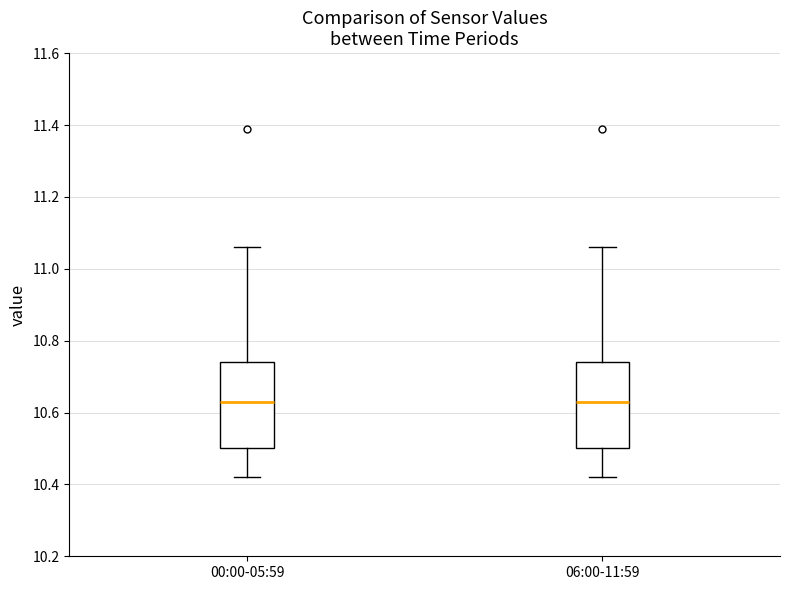

Reading left to right, read every box against the y-axis: the position of its median line, the range the box covers, and the ends of its whiskers. The values are not printed on the chart, so give them approximately, as read against the axis.

00:00-05:59: median 10.64, box 10.50 to 10.74, whiskers 10.42 to 11.06
06:00-11:59: median 10.64, box 10.50 to 10.74, whiskers 10.42 to 11.06